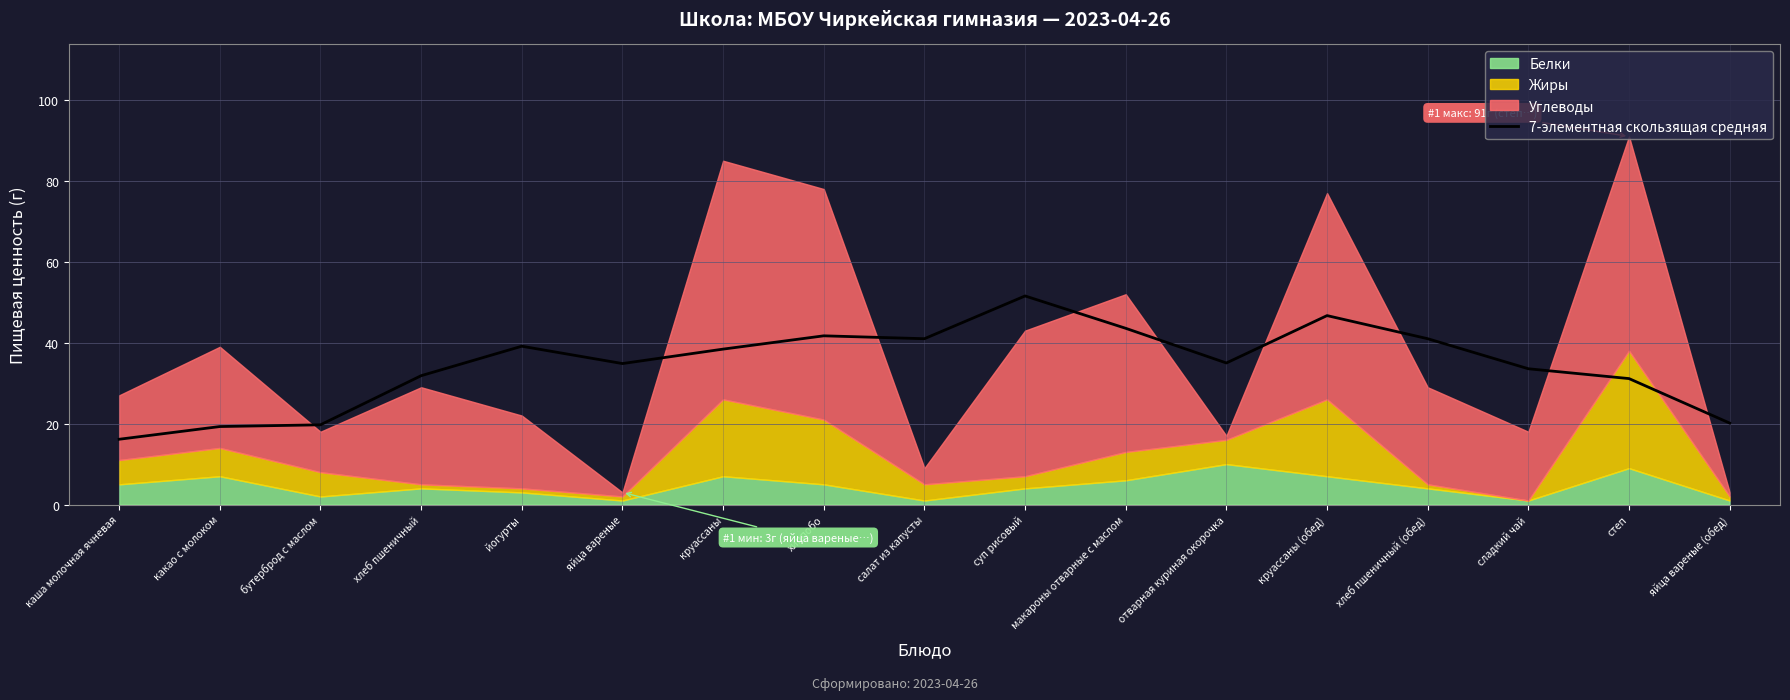

The 7-элементная скользящая средняя series shows 15.5 at сладкий чай. True or false?

False